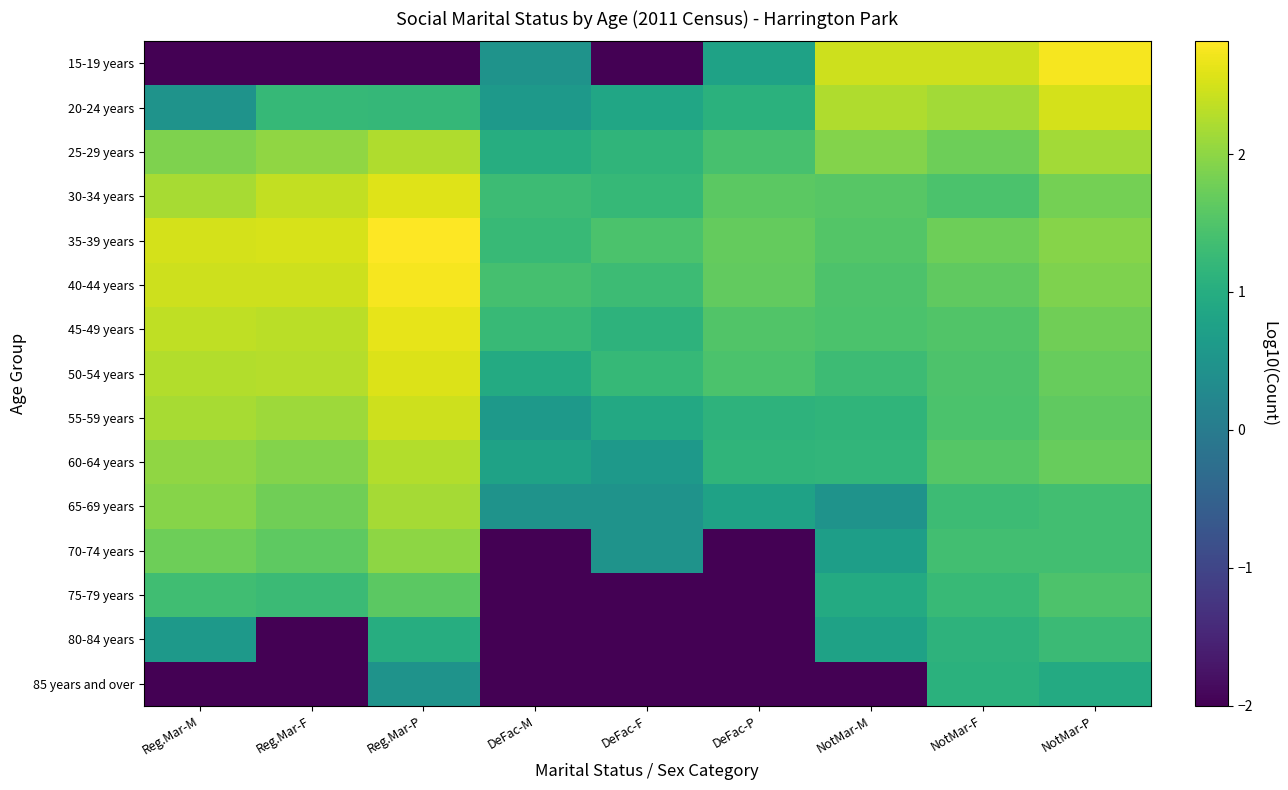

Which series has the largest total across all categories?

35-39 years